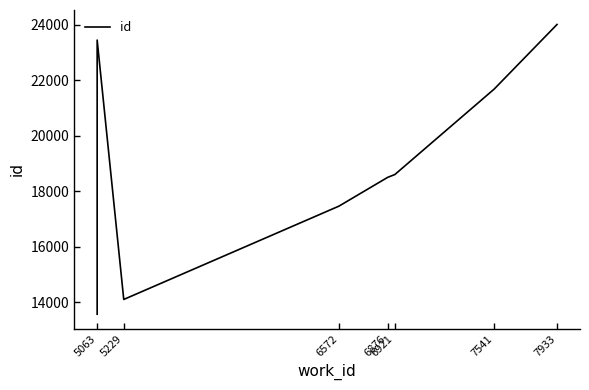

What is the value of the 4th point from the left?

13577